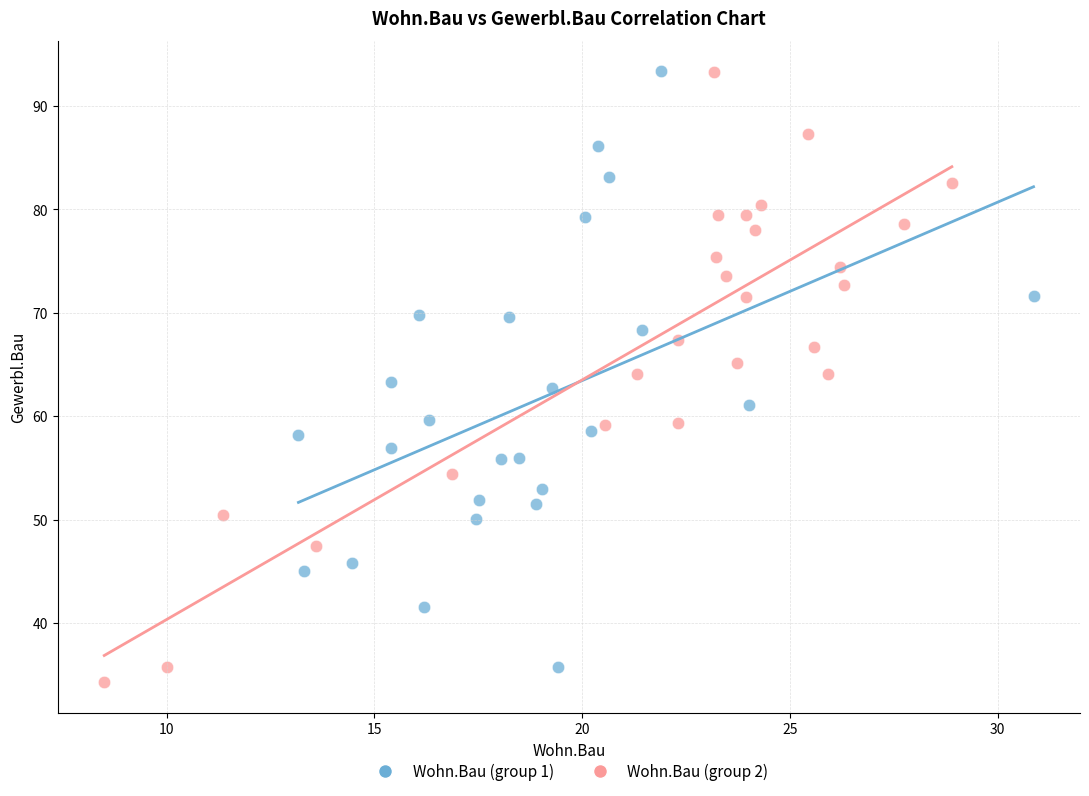

Which series has the widest spread of Y values?

Wohn.Bau (group 2)